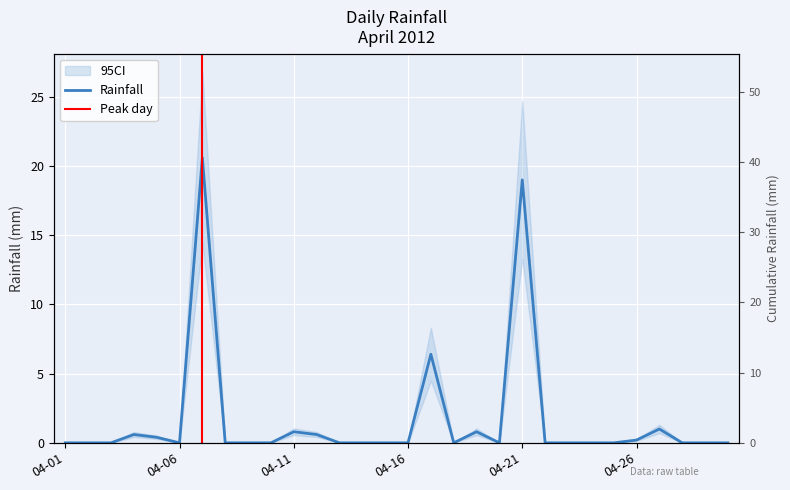

How many interior local peaks (higher than both neighbors) does the data have?

7